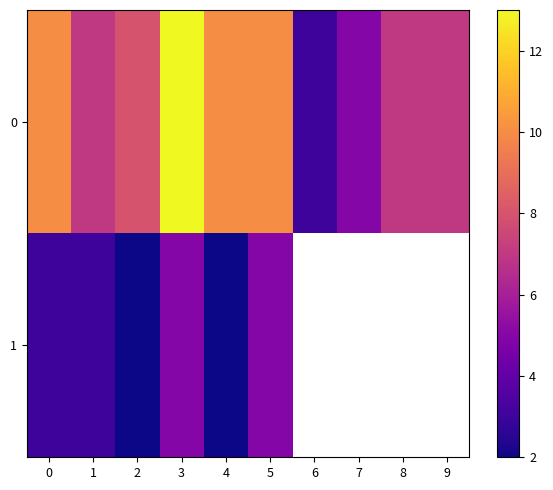

How many values in 1 are above zero?

6